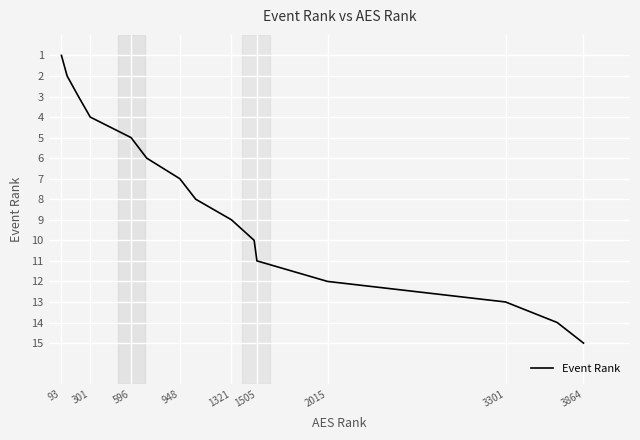

What is the greatest value displayed?

15